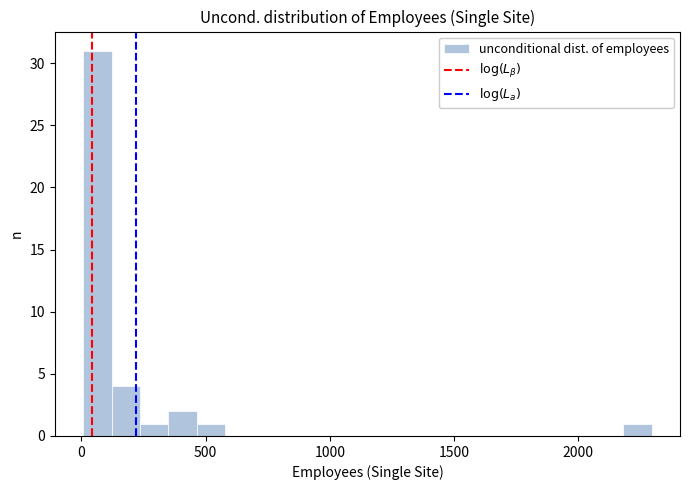

Around what value on the x-axis is the tallest bar? Give the approximate position of its centre, as read against the axis.

50